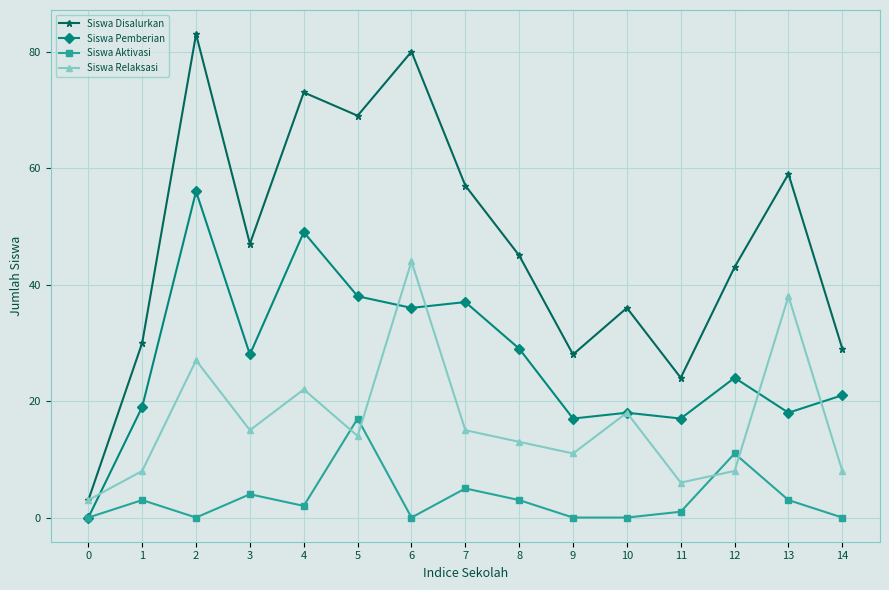

True or false: Siswa Disalurkan has a value of 47 at 3.

True